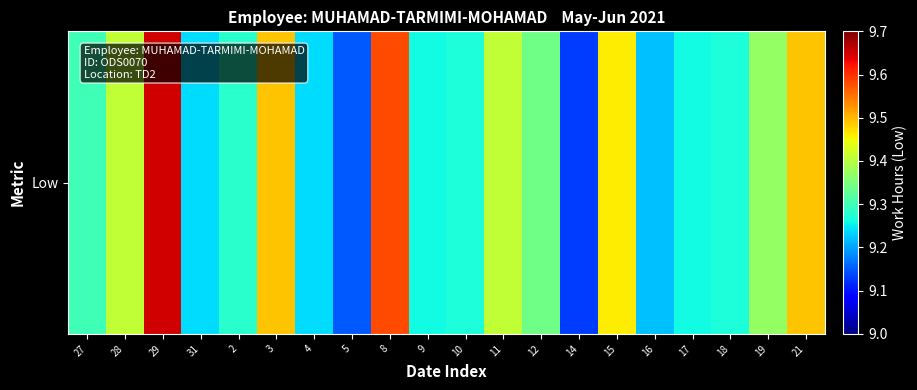

What is the sum of the values at 11 and 14?

18.5